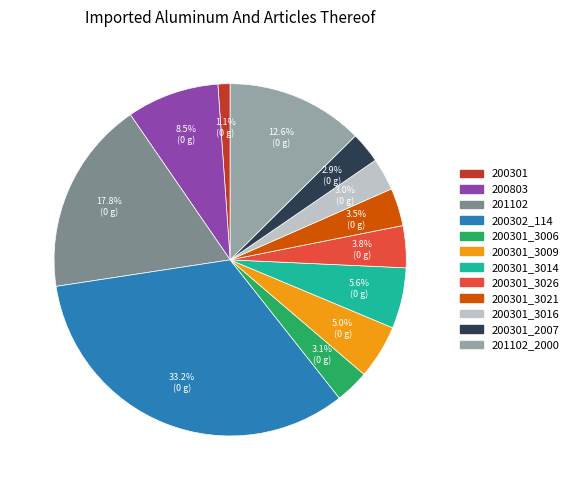

Between 200301 and 200301_3006, which is larger?

200301_3006